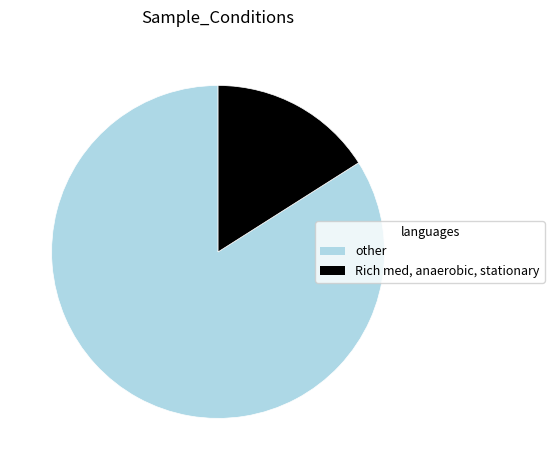

How many slices are in this pie chart?

2